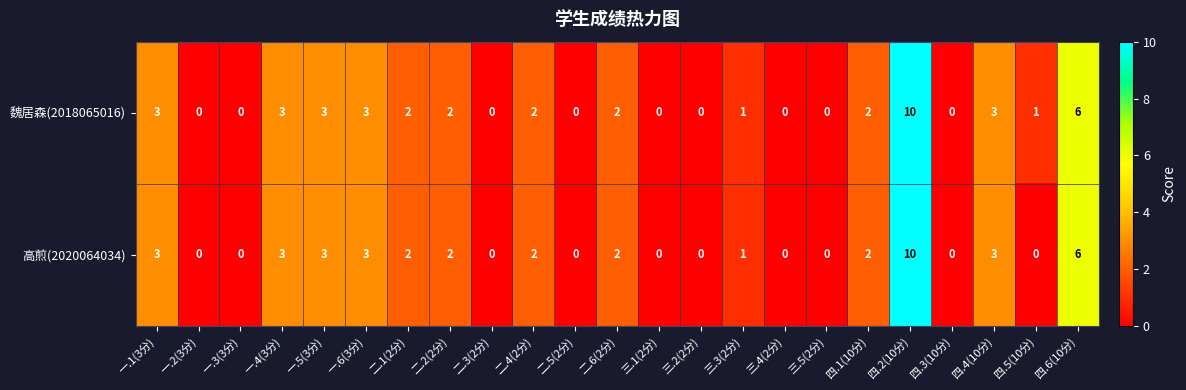

How many values in 高煎(2020064034) are above zero?

13